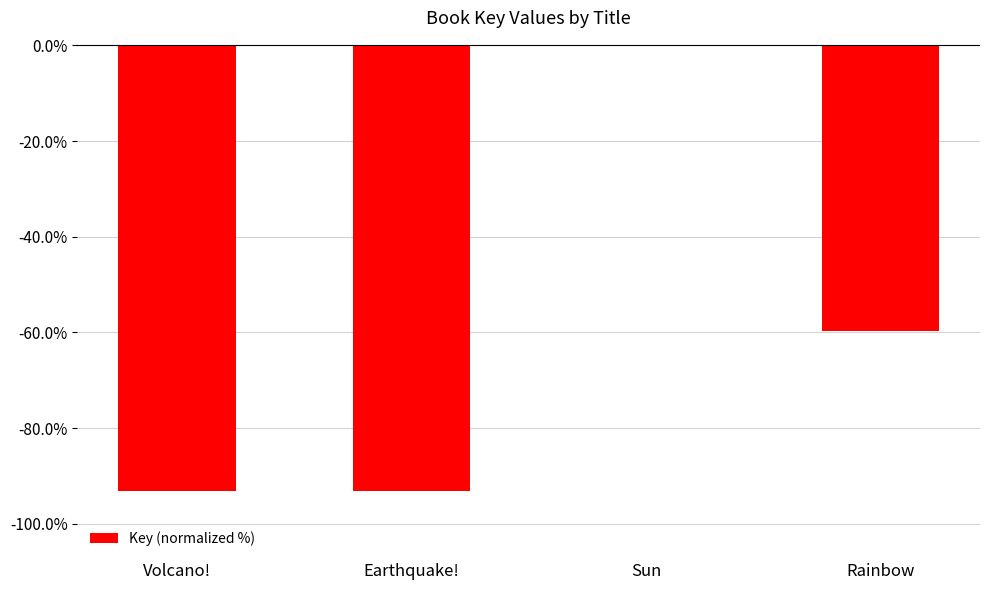

Is it true that the value at Rainbow is -93.8?

False